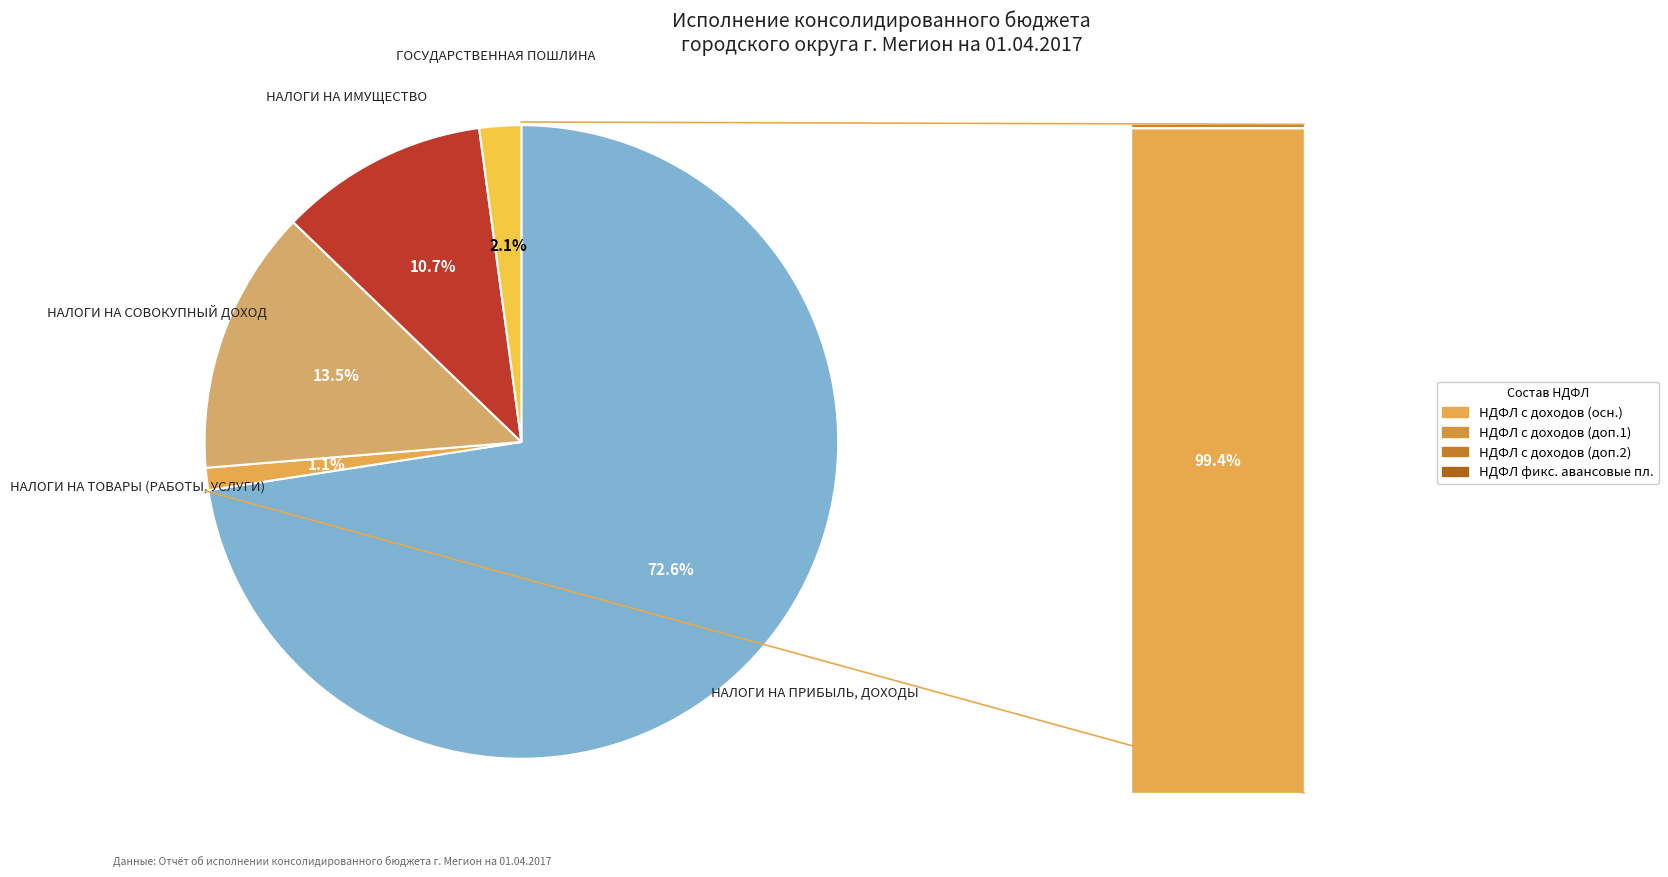

Which category accounts for the majority?

НАЛОГИ НА ПРИБЫЛЬ, ДОХОДЫ